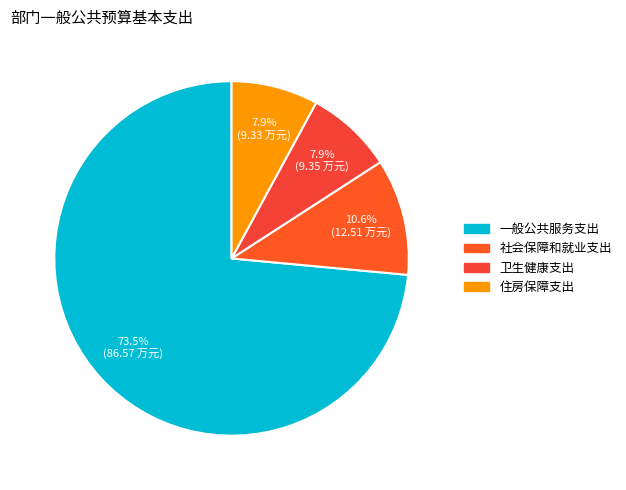

Is 卫生健康支出 the majority of the pie?

No